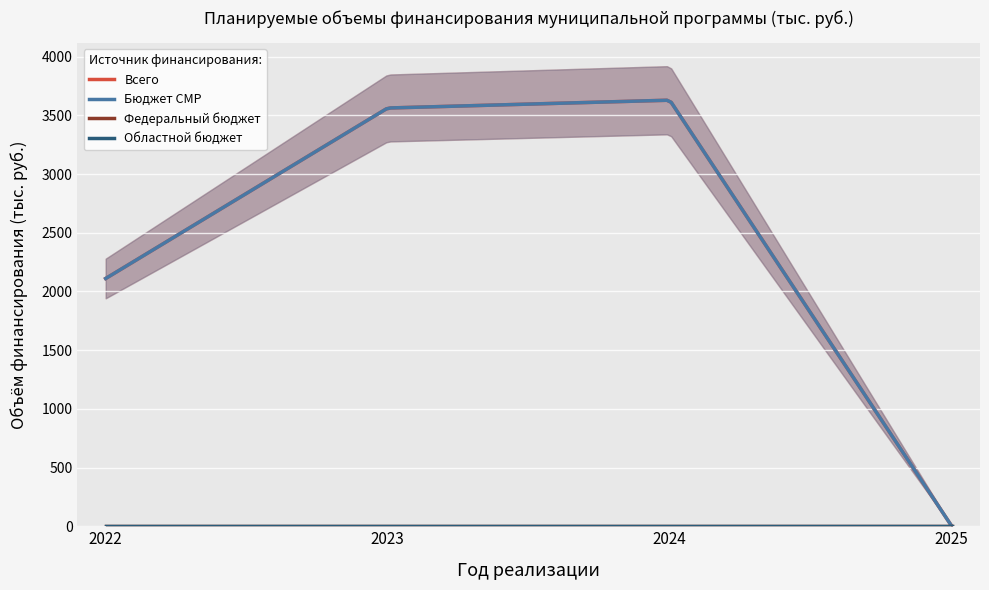

At which category is the sum across all series the highest?

2024